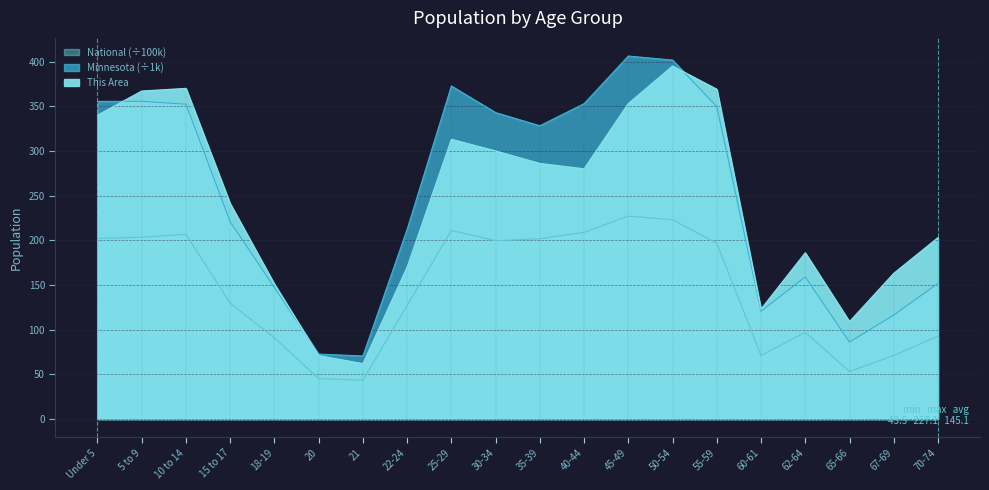

Reading left to right, what are all the values shown in this chart?

This Area: 340.0	367.0	370.0	241.0	151.0	71.0	62.0	170.0	313.0	300.0	286.0	280.0	353.0	395.0	369.0	123.0	186.0	109.0	163.0	203.0
Minnesota: 355.5	355.5	352.3	220.7	147.1	72.7	70.6	212.3	372.7	342.9	328.2	352.9	406.2	401.7	349.6	120.8	159.0	86.2	116.4	151.9
National: 202.0	203.5	206.8	129.5	90.9	45.2	43.5	127.1	211.0	199.6	201.8	208.9	227.1	223.0	196.6	71.1	97.0	53.2	71.2	92.8